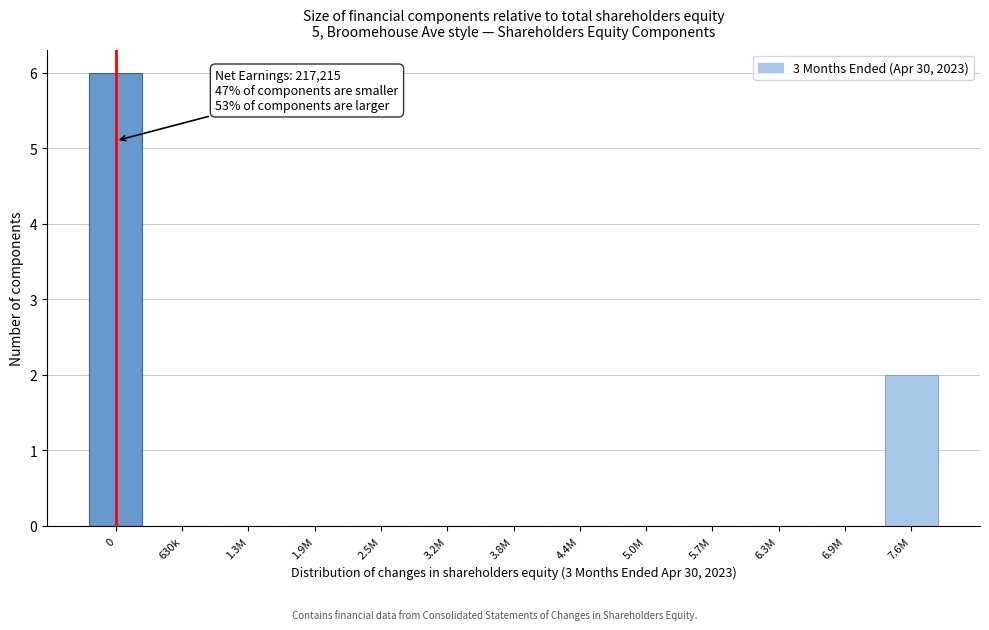

Reading left to right, list all the values displayed in this chart.

0=6	630k=0	1.3M=0	1.9M=0	2.5M=0	3.2M=0	3.8M=0	4.4M=0	5.0M=0	5.7M=0	6.3M=0	6.9M=0	7.6M=2